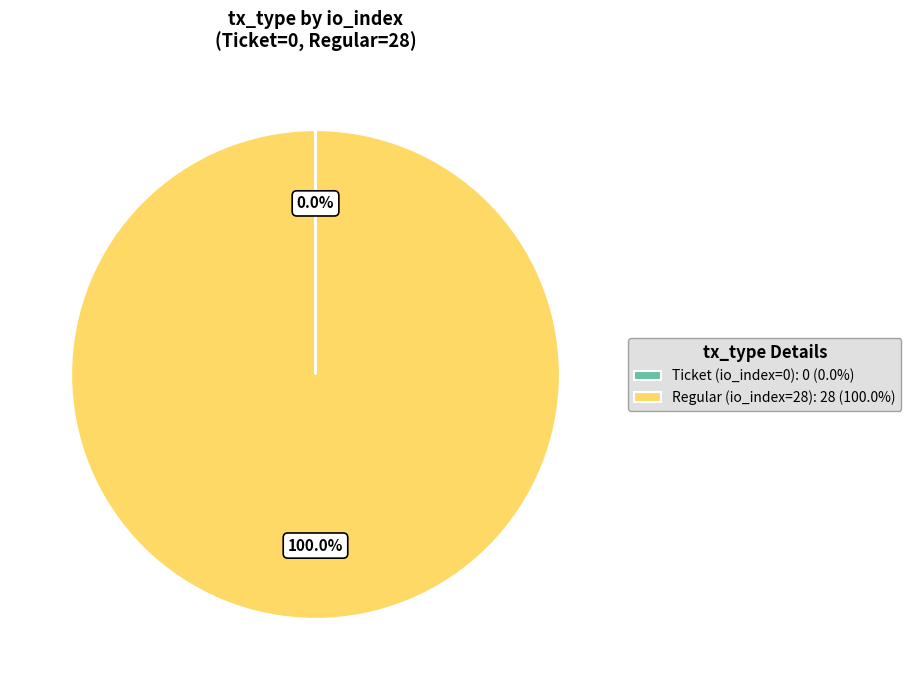

Does any single category account for the majority?

Yes